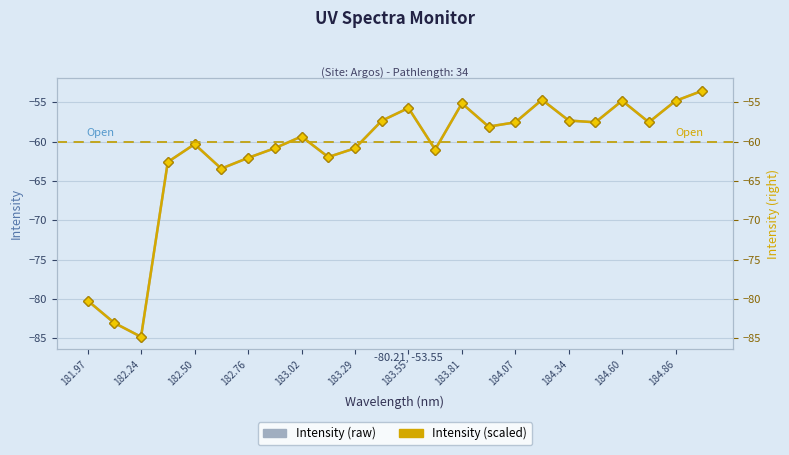

Which category has the lowest value in the Intensity (raw) series?

182.24